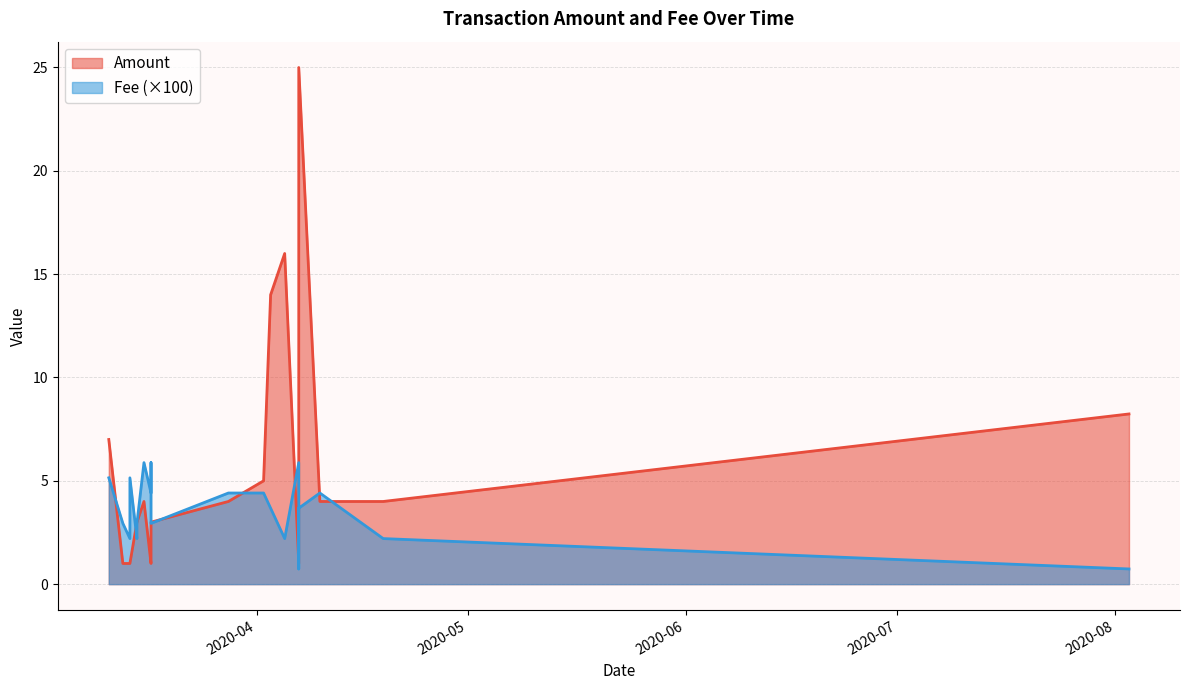

What is the sum of the Fee values at 2020-04-07 and 2020-04-10?

0.1